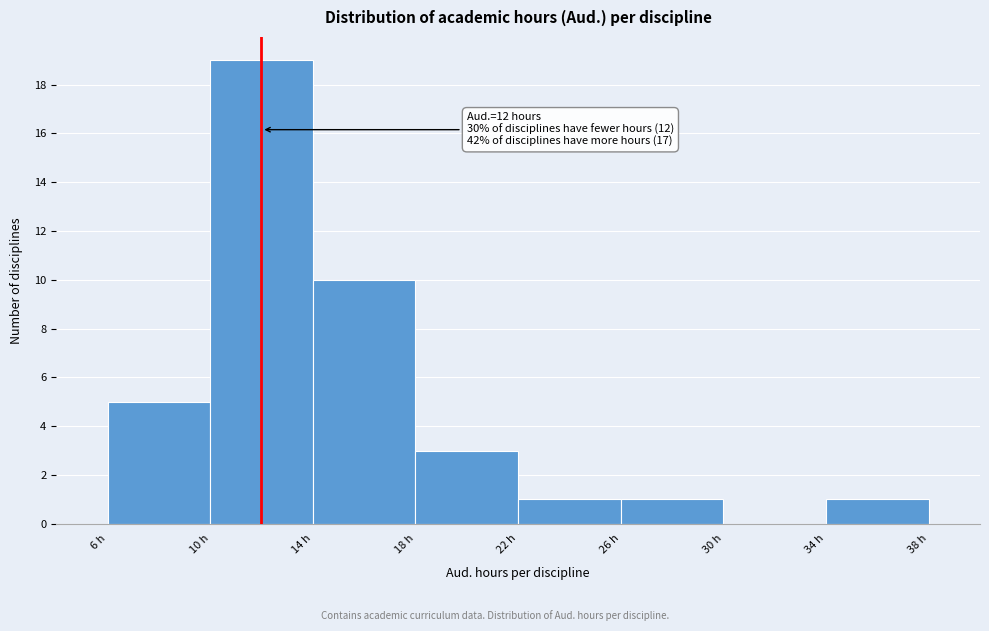

Which range on the x-axis has the tallest bar?

10 to 14